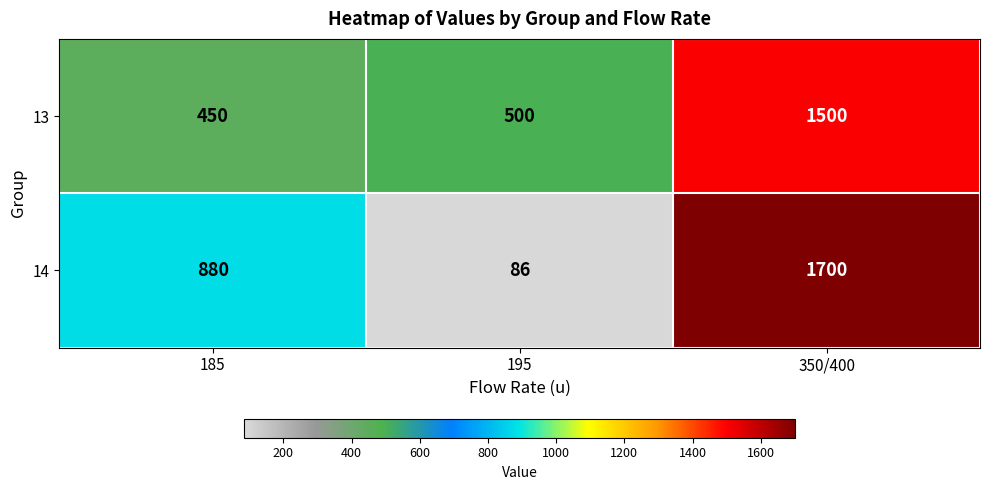

What is the smallest value displayed?

86